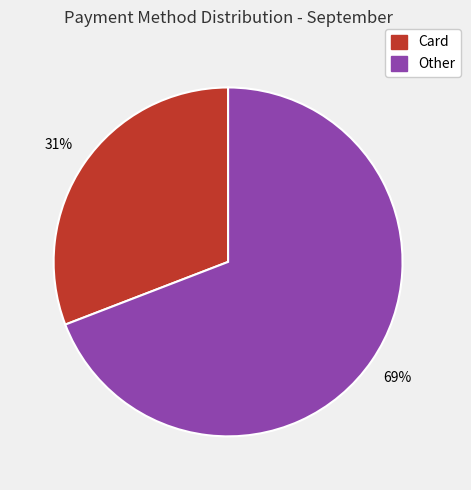

To the nearest percent, what is the average slice percentage?

50%